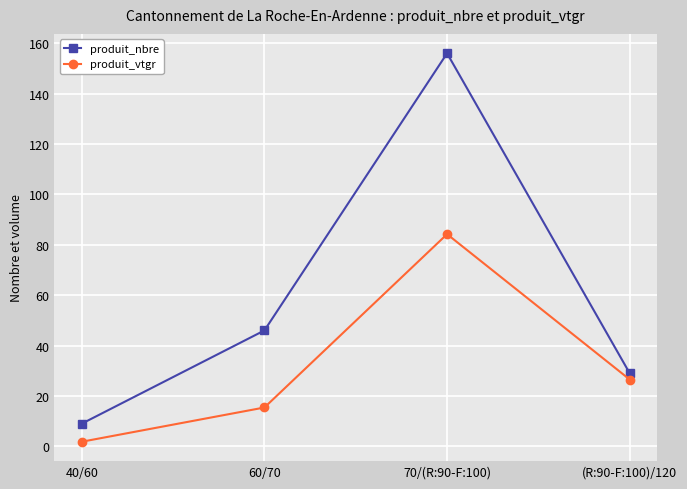

What is the maximum value shown in the chart?

156.0